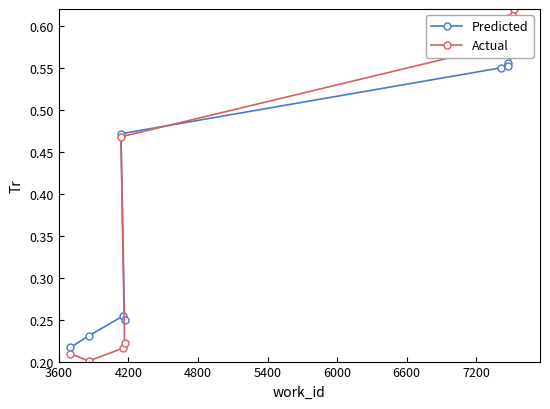

What are all the series names shown in the legend?

Predicted, Actual